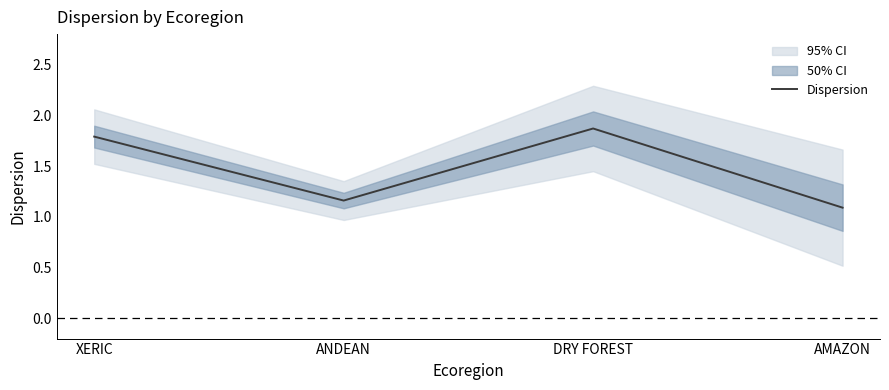

What is the ratio of the value at XERIC to the value at ANDEAN?

1.5